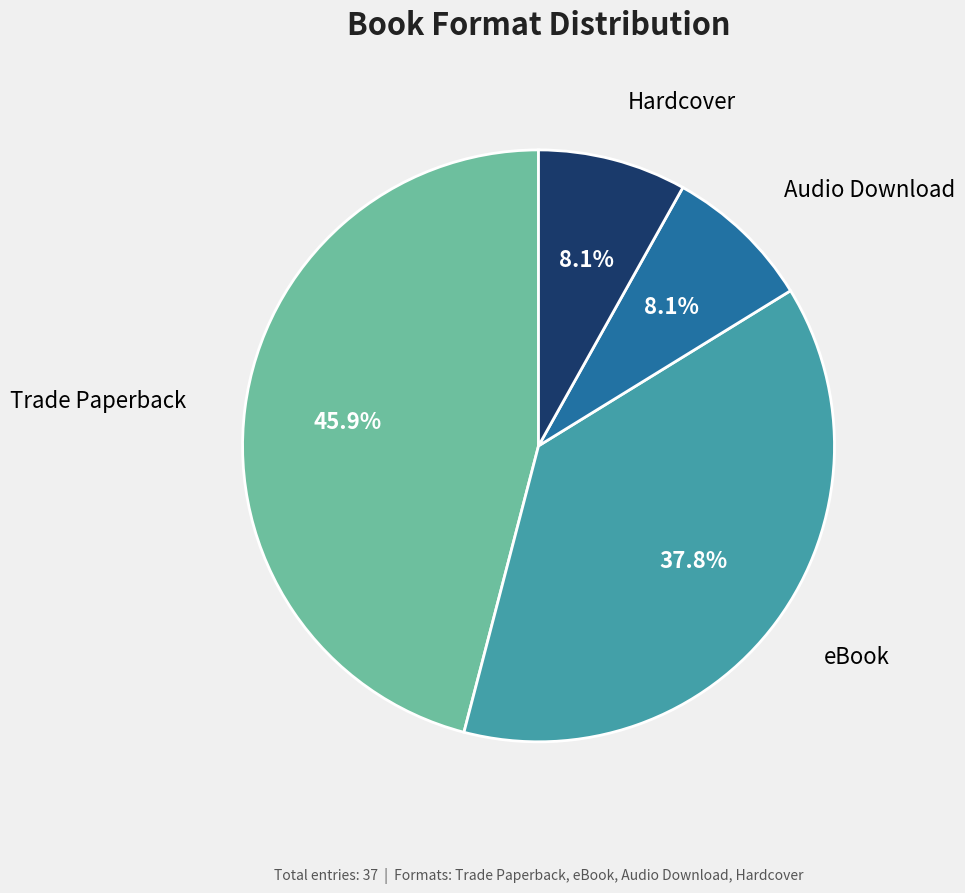

Does any single category account for the majority?

No